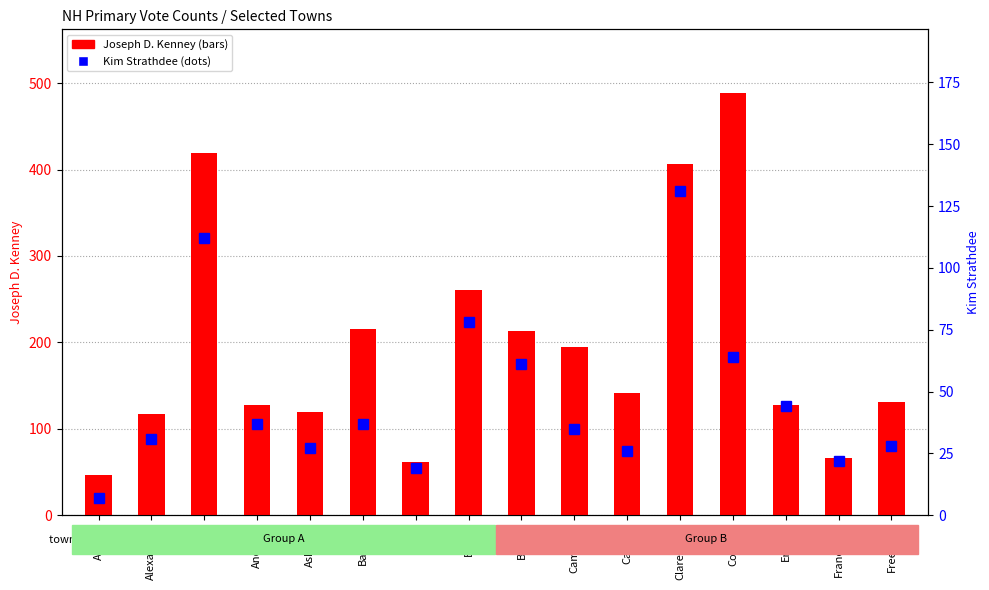

What is the average value of the Joseph D. Kenney series?

196